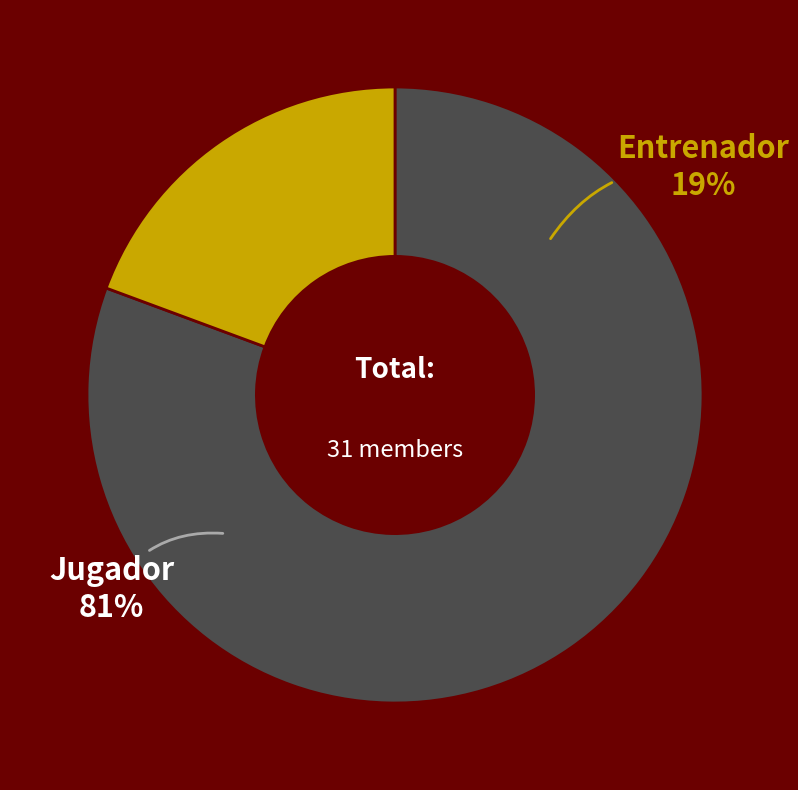

To the nearest percent, what is the difference between the Jugador and Entrenador slice percentages?

61%